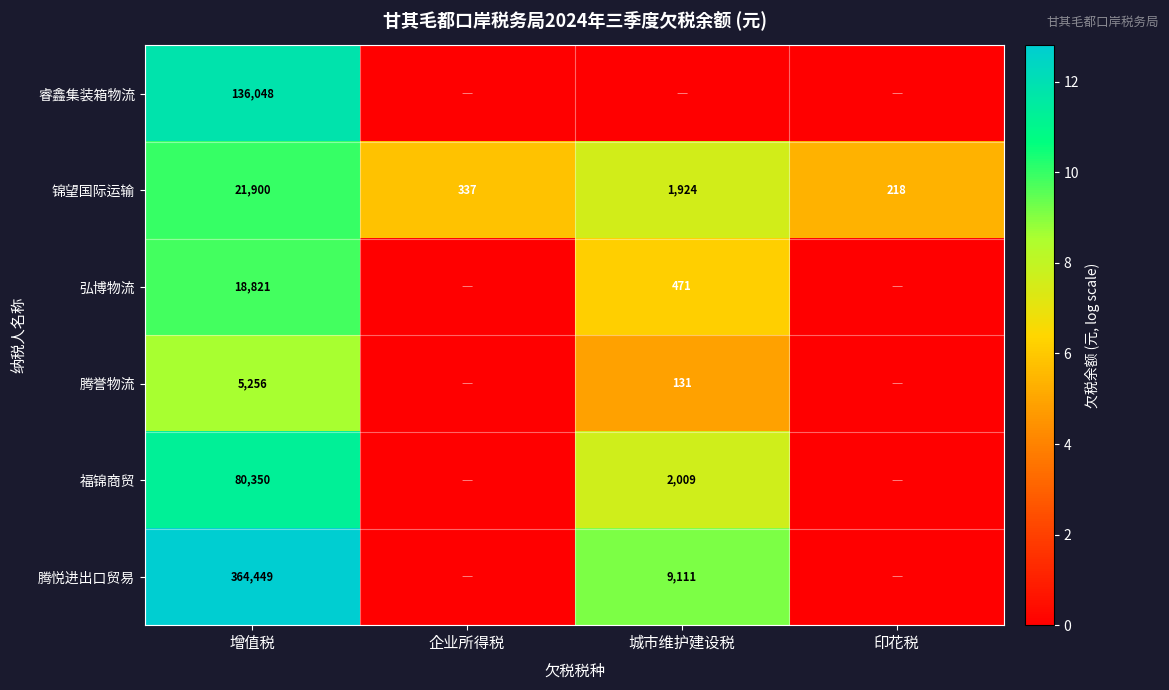

At which label does 锦望国际运输 reach its peak?

增值税